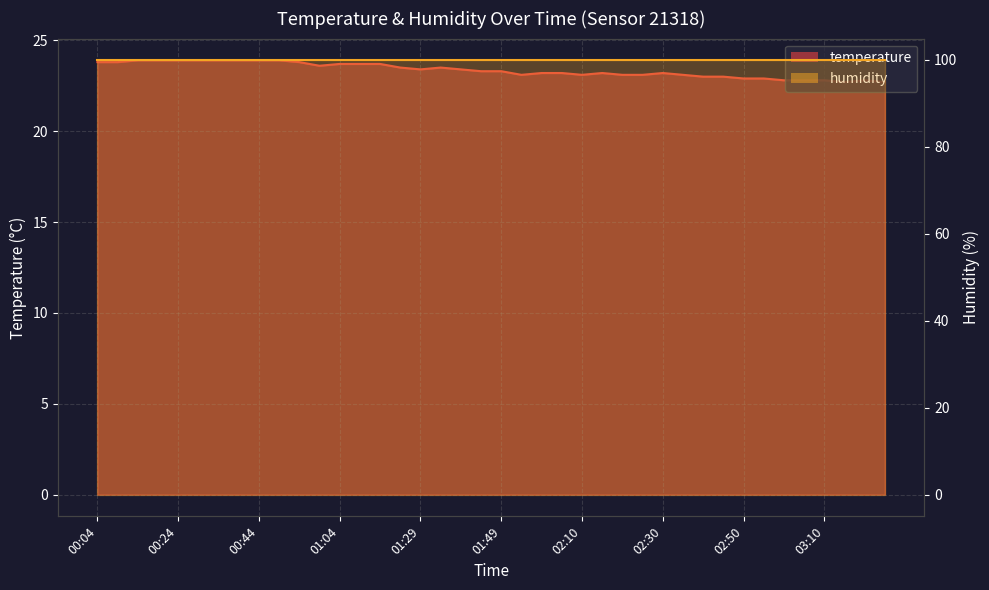

How many interior local peaks (higher than both neighbors) does the data have?

4